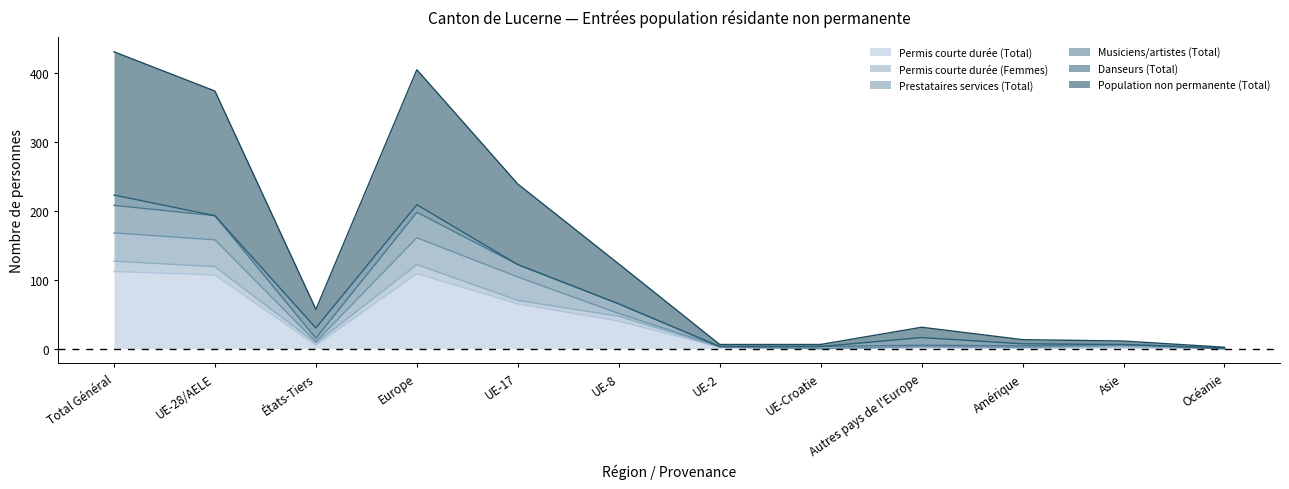

Is it true that Permis courte durée (Total) equals 1 at Amérique?

False